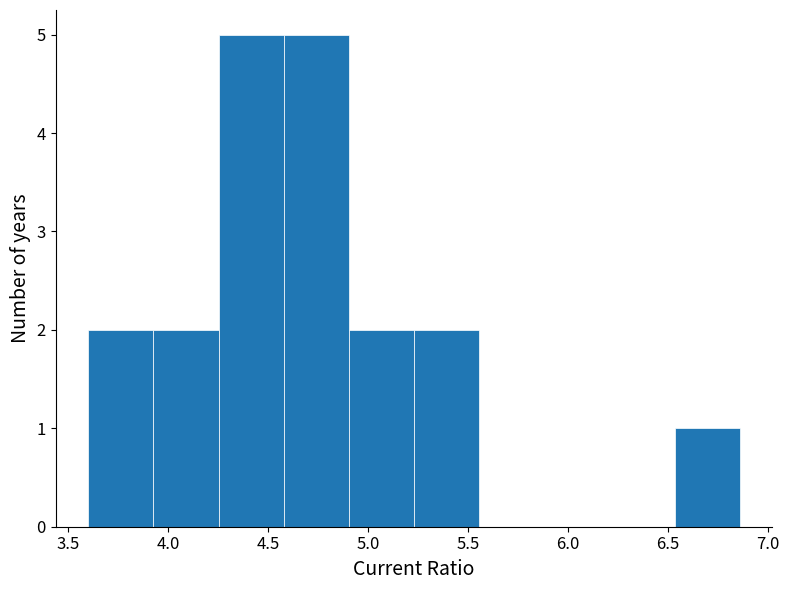

What is the height of the bar covering 5.25 to 5.55 on the x-axis? Neither the bar edges nor the heights are printed on the chart, so give them approximately, as read against the axes.

2